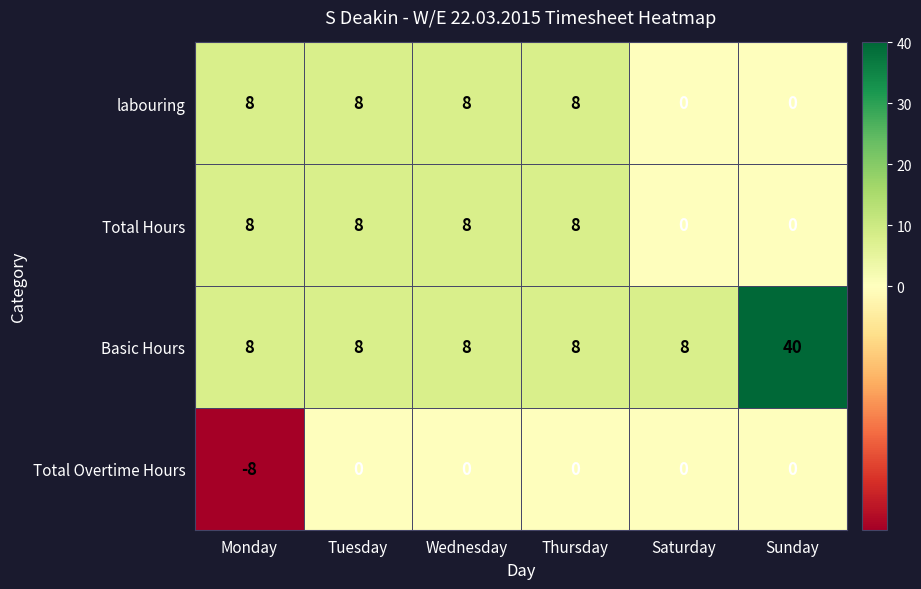

What is the spread (max minus min) of values at Wednesday?

8